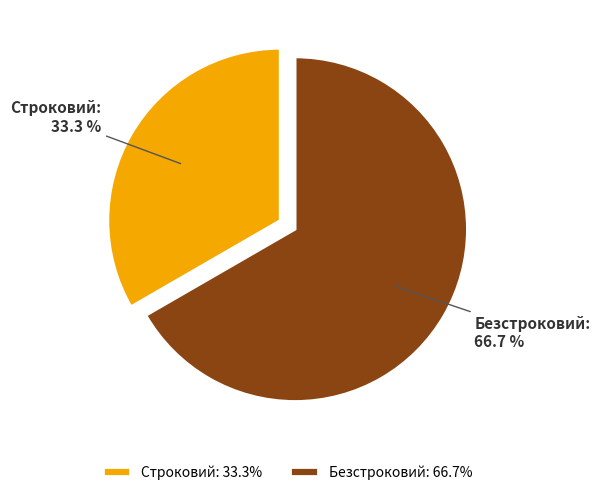

How many segments does this pie chart have?

2